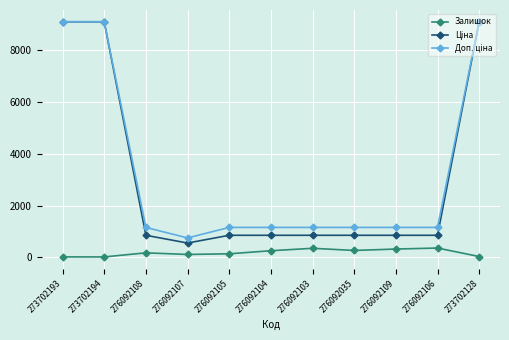

What is the smallest value displayed?

19.0